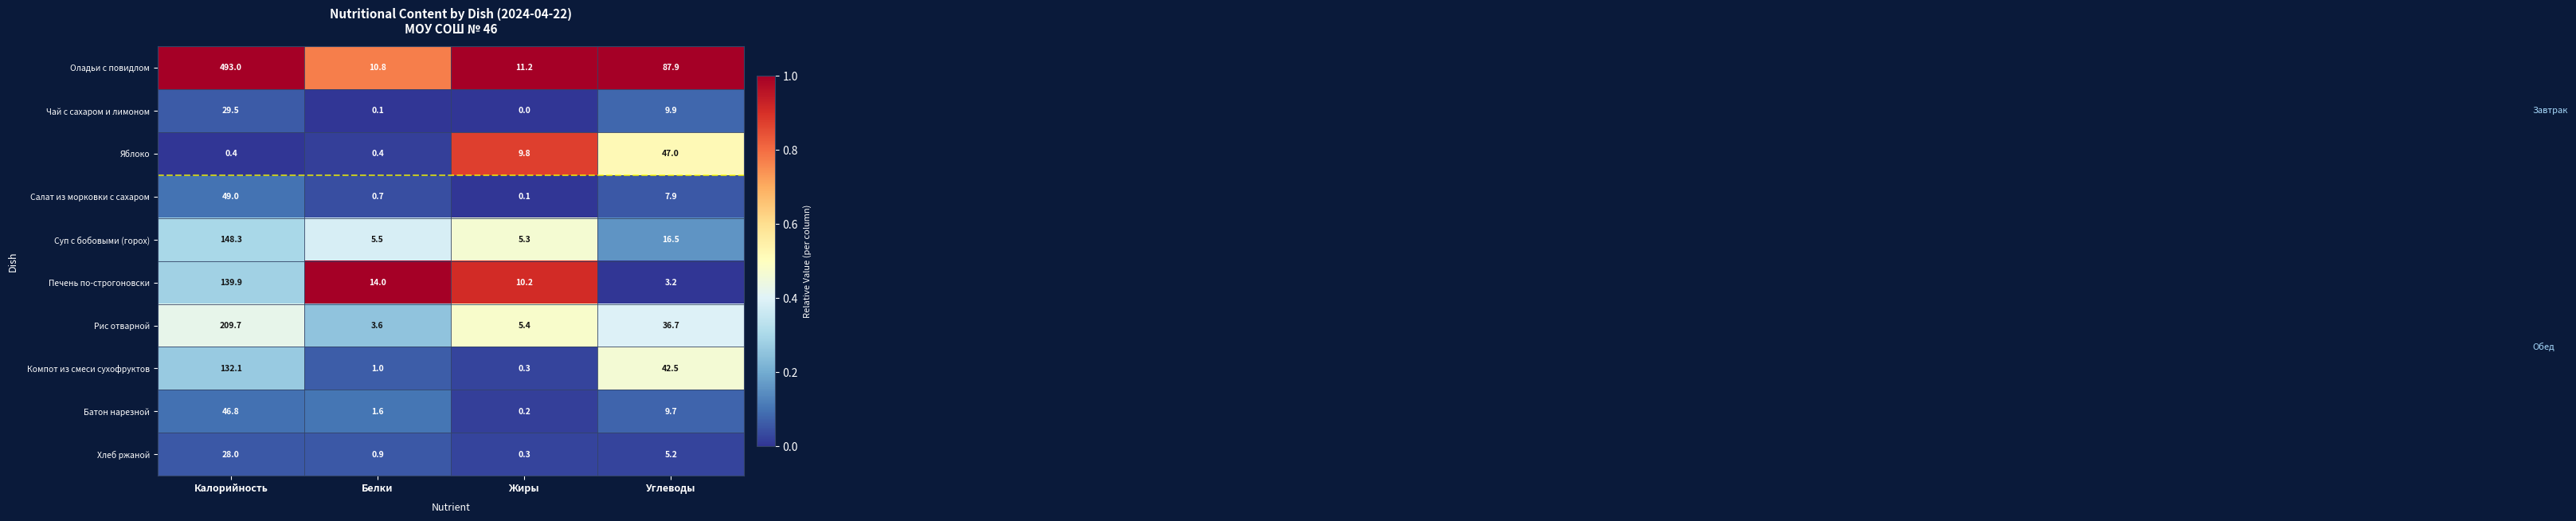

What is the difference between the second highest and minimum values in the Компот из смеси сухофруктов series?

42.2